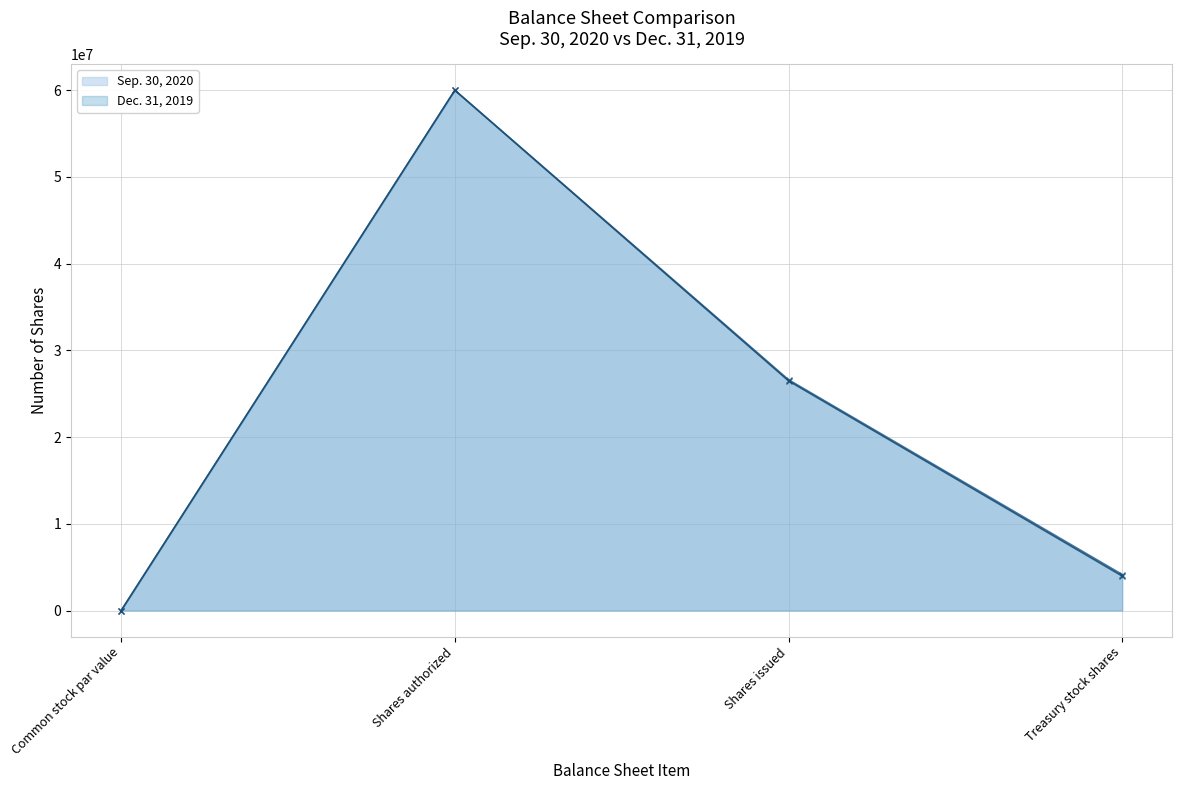

What is the total value across all series at Common stock par value?

2